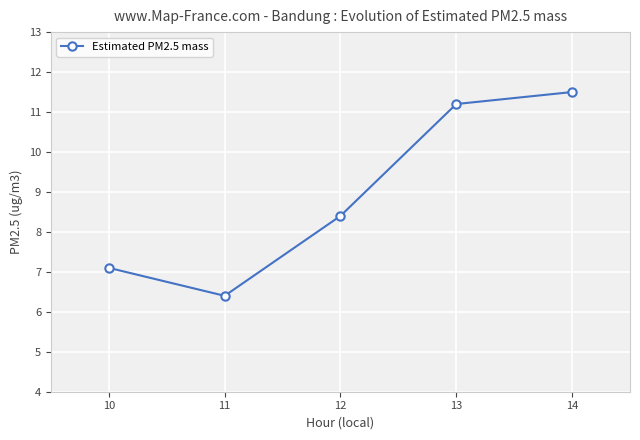

Reading left to right, extract all data points from this chart.

7.1	6.4	8.4	11.2	11.5